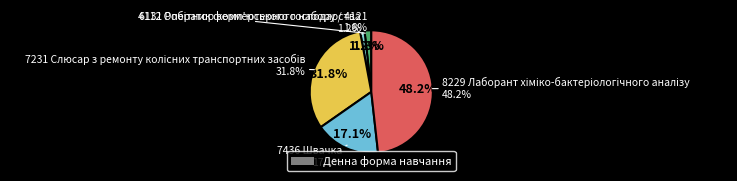

Which category has the smallest portion of the pie?

6131 Робітник фермерського господарства